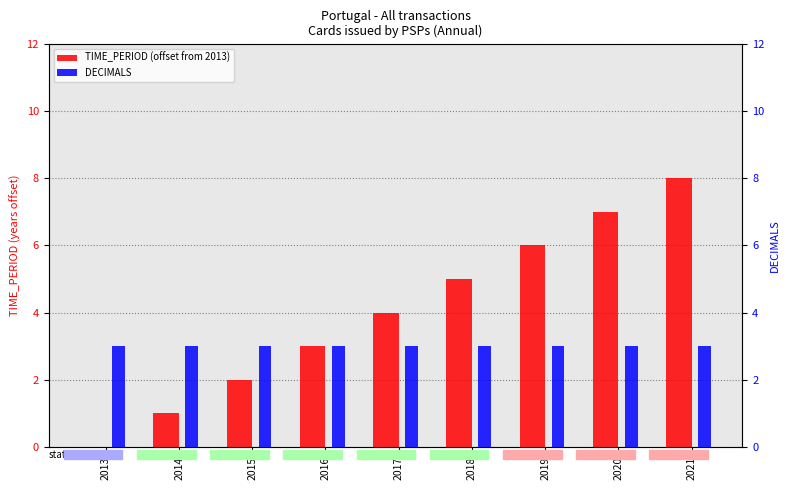

Reading left to right, transcribe all the data shown in this chart.

TIME_PERIOD (offset from 2013): 0	1	2	3	4	5	6	7	8
DECIMALS: 3	3	3	3	3	3	3	3	3